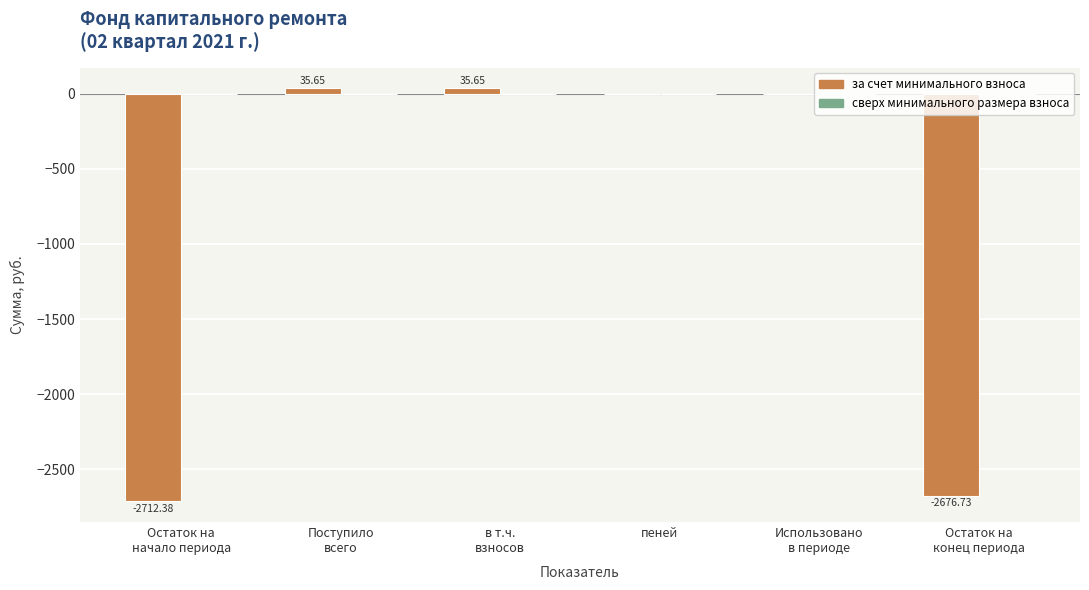

What is the sum of all values?

-5317.8